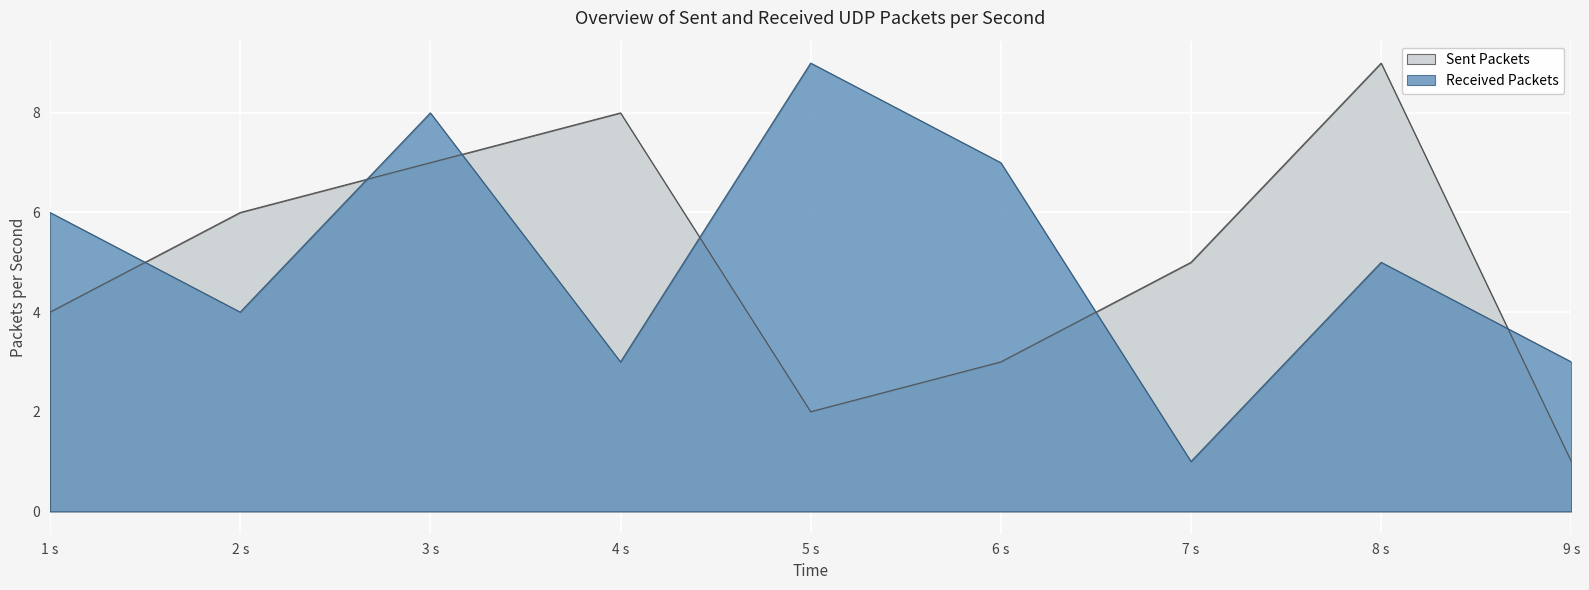

How many lines are shown in the chart?

2